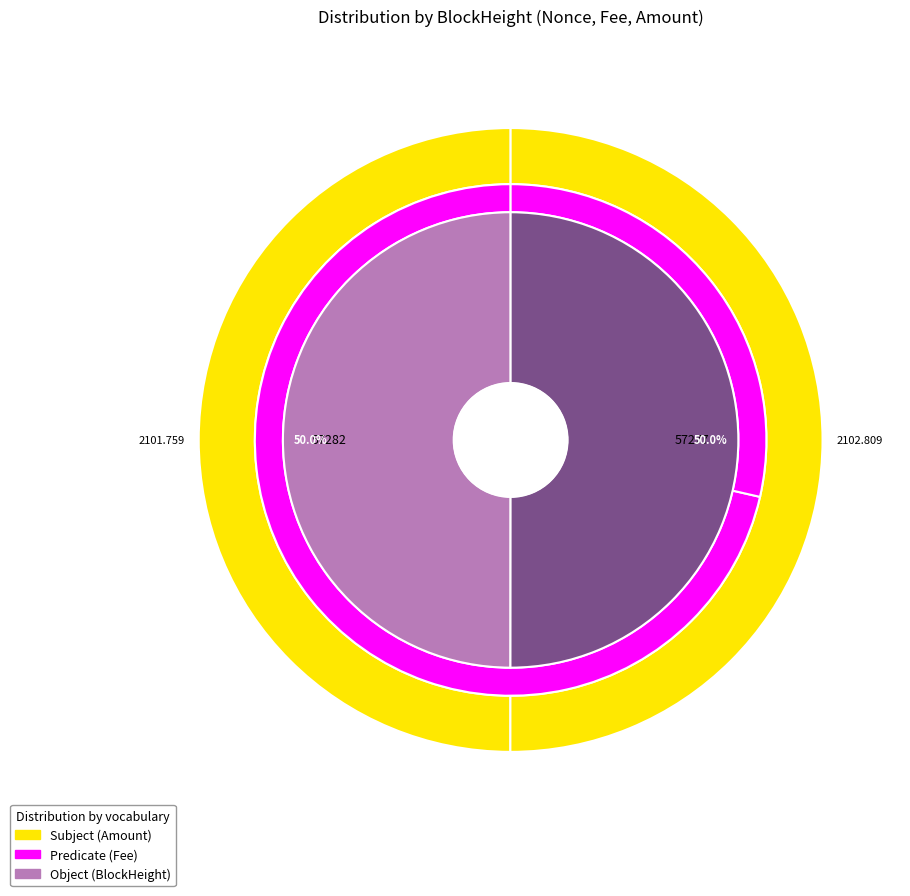

Which category accounts for the majority?

57277